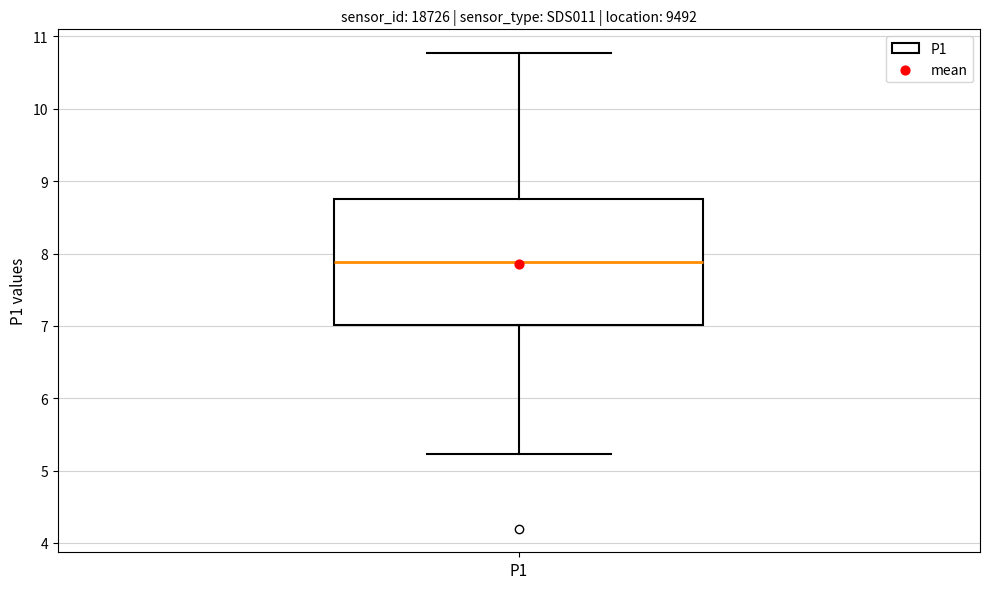

Read this box plot against the y-axis: the position of the median line, the range covered by the box, and the ends of both whiskers. The values are not printed on the chart, so give them approximately, as read against the axis.

median 7.9, box 7.0 to 8.8, whiskers 5.2 to 10.8